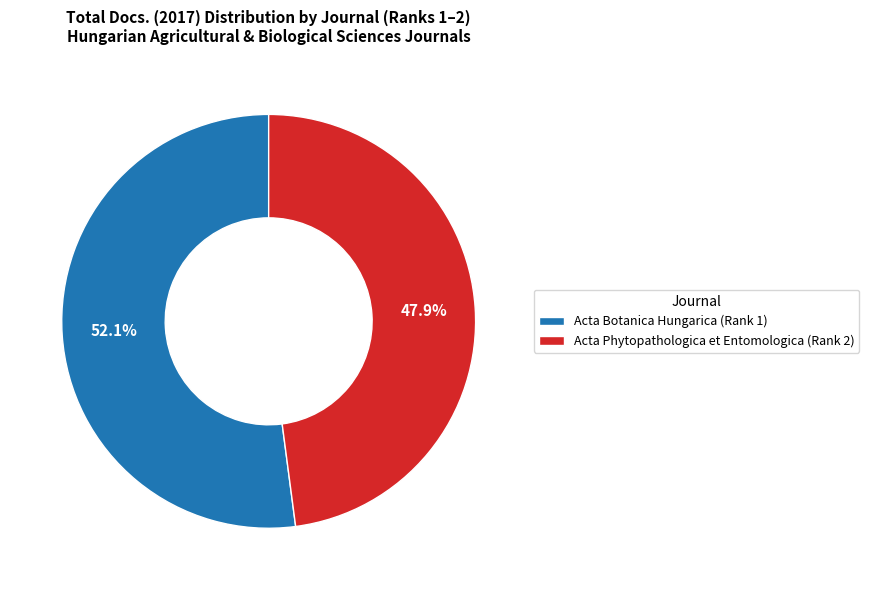

To the nearest percent, what percentage of the pie is Acta Botanica Hungarica (Rank 1)?

52%